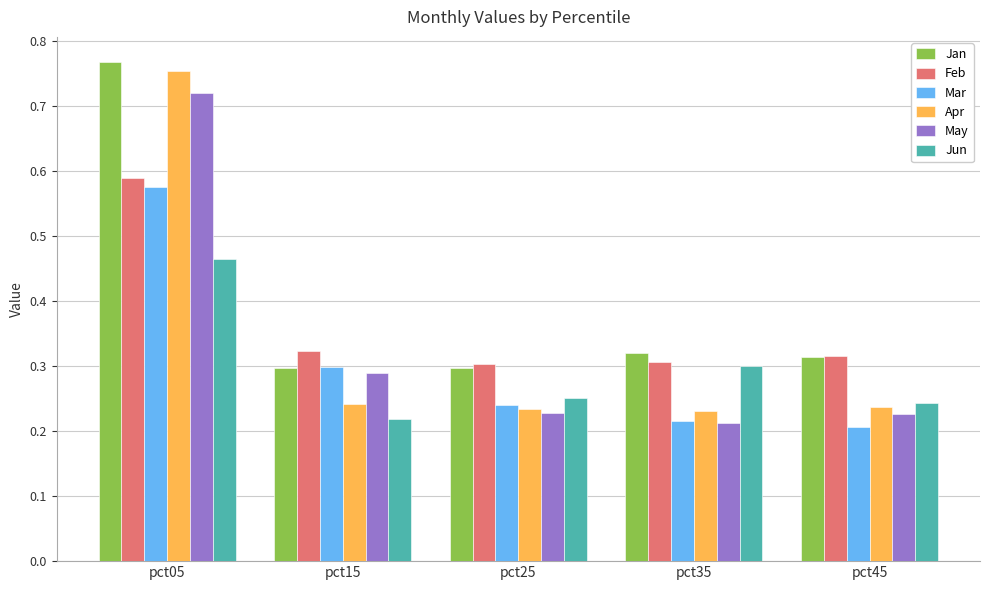

Which series has the widest spread of values?

Apr